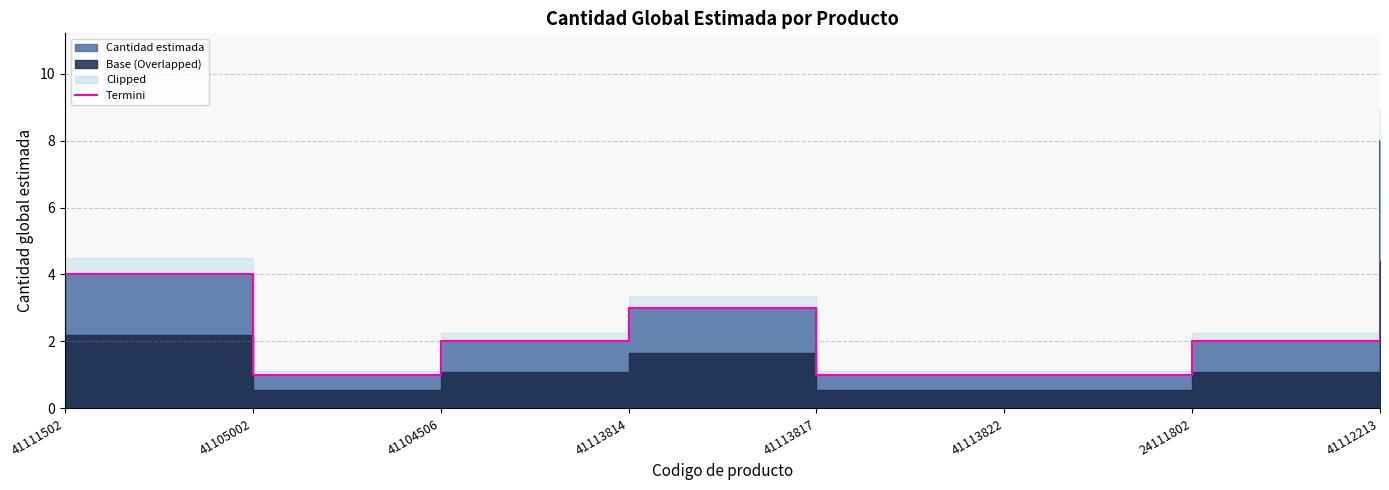

Reading left to right, what are all the values shown in this chart?

41111502=4	41105002=1	41104506=2	41113814=3	41113817=1	41113822=1	24111802=2	41112213=8